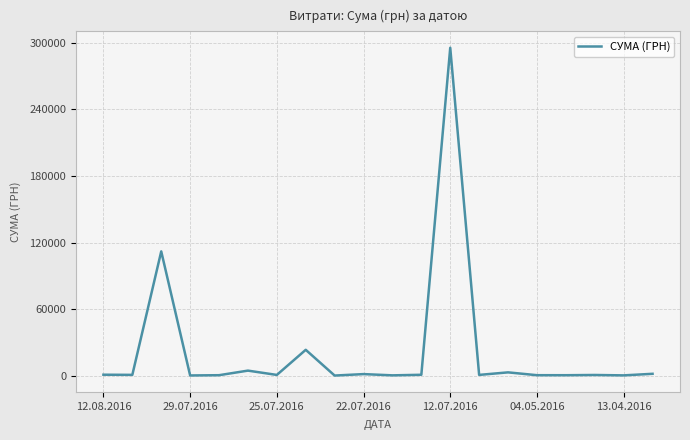

What is the difference between the maximum and minimum values?

295627.4